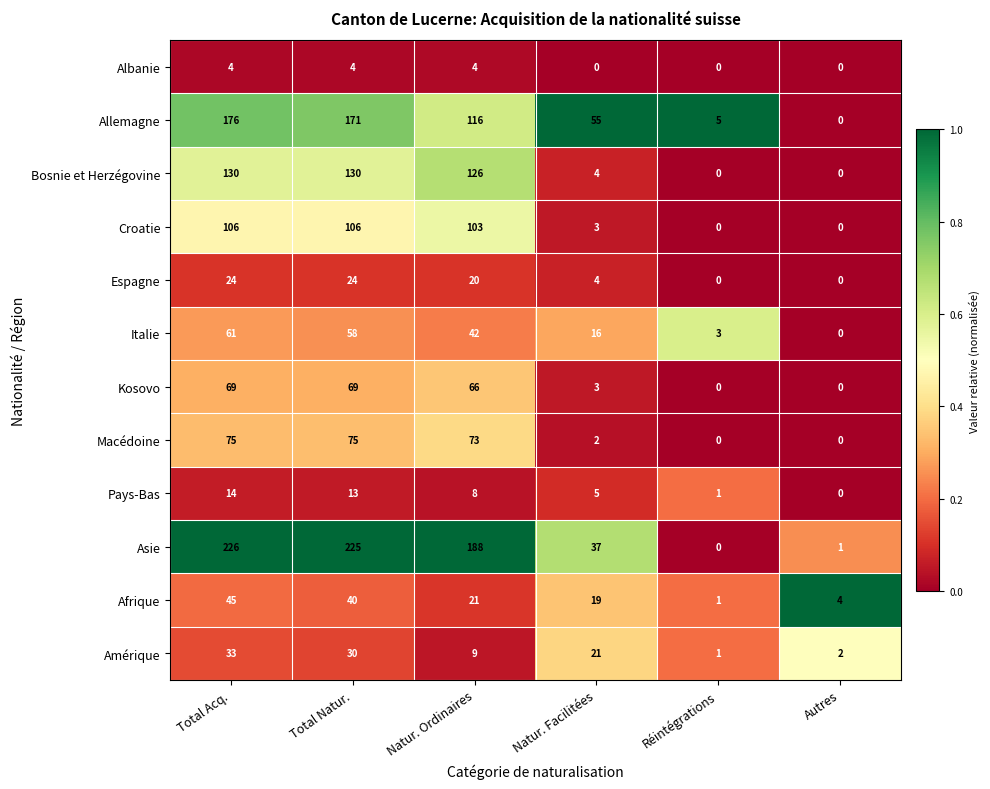

The value of Bosnie et Herzégovine at Total Natur. is 130. True or false?

True